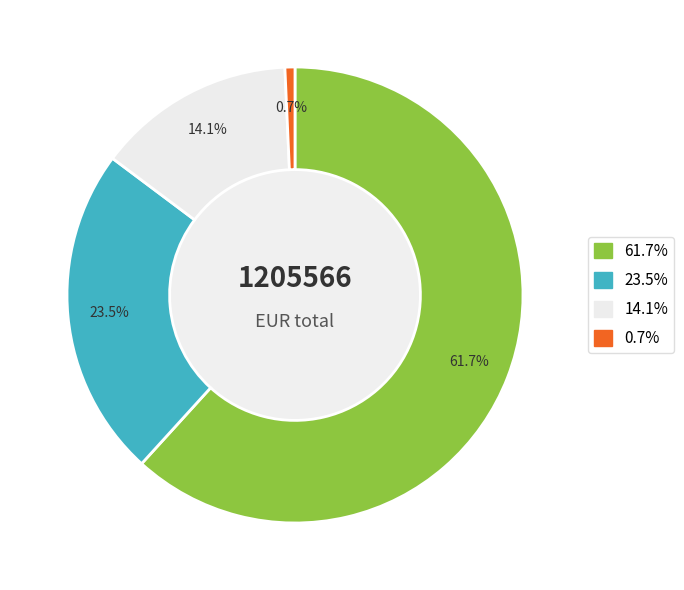

Is there a majority slice in this chart?

Yes